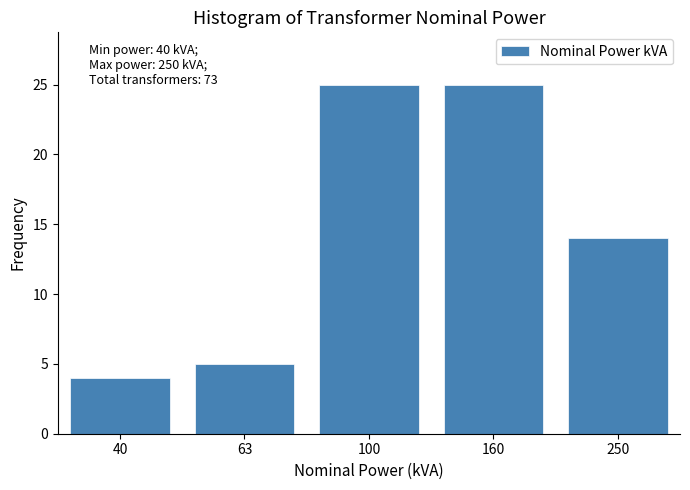

Reading left to right, what are all the values shown in this chart?

4	5	25	25	14